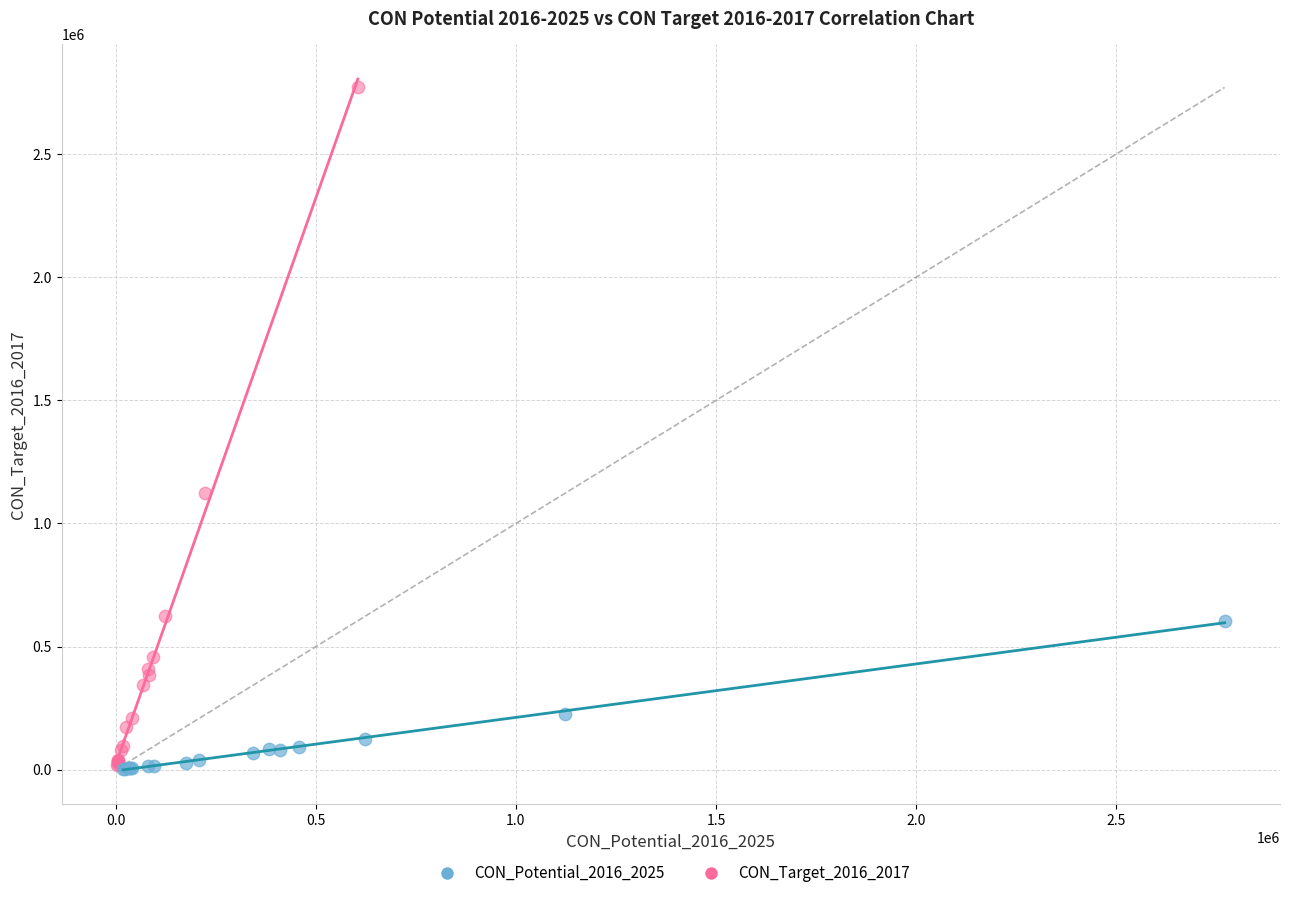

Which series has the largest Y range (max minus min)?

CON_Target_2016_2017